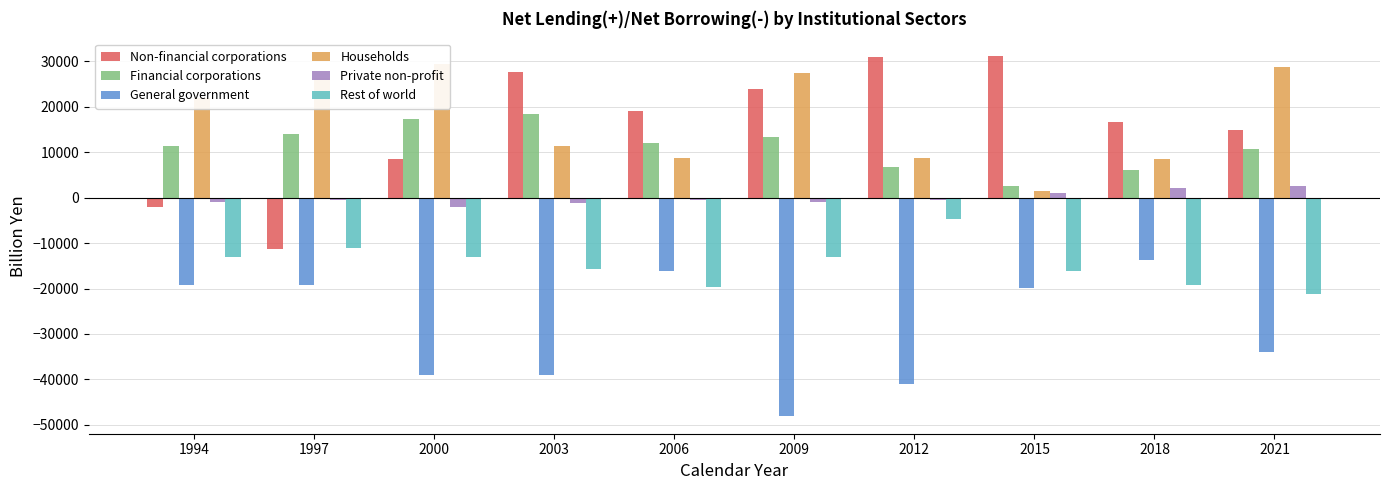

How many distinct data groups are displayed?

6